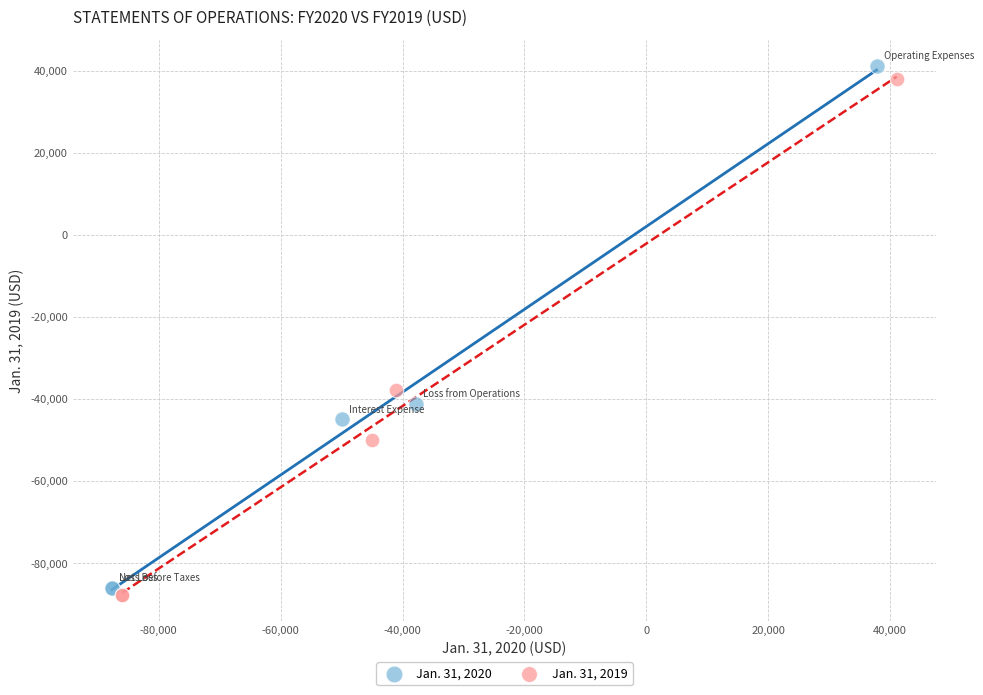

What are all the series names shown in the legend?

Jan. 31, 2020, Jan. 31, 2019